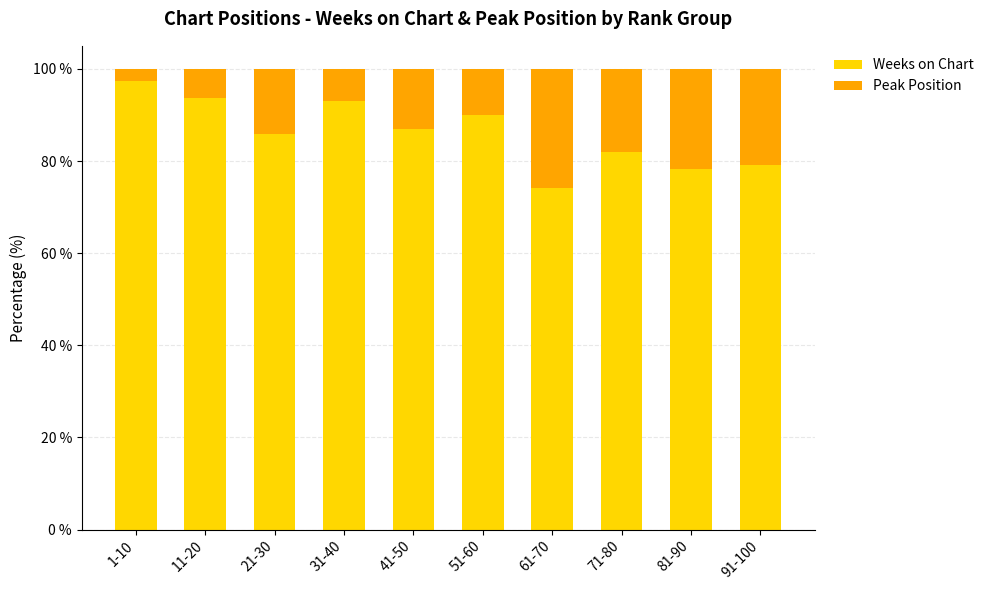

What is the minimum value for Weeks on Chart?

74.2